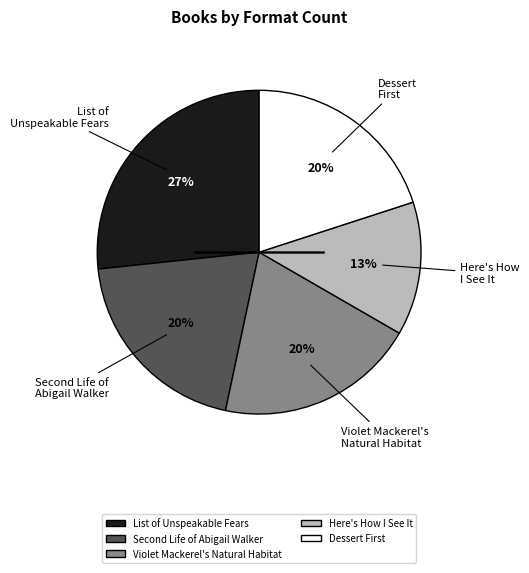

What percentage is the List of Unspeakable Fears slice, to the nearest percent?

27%